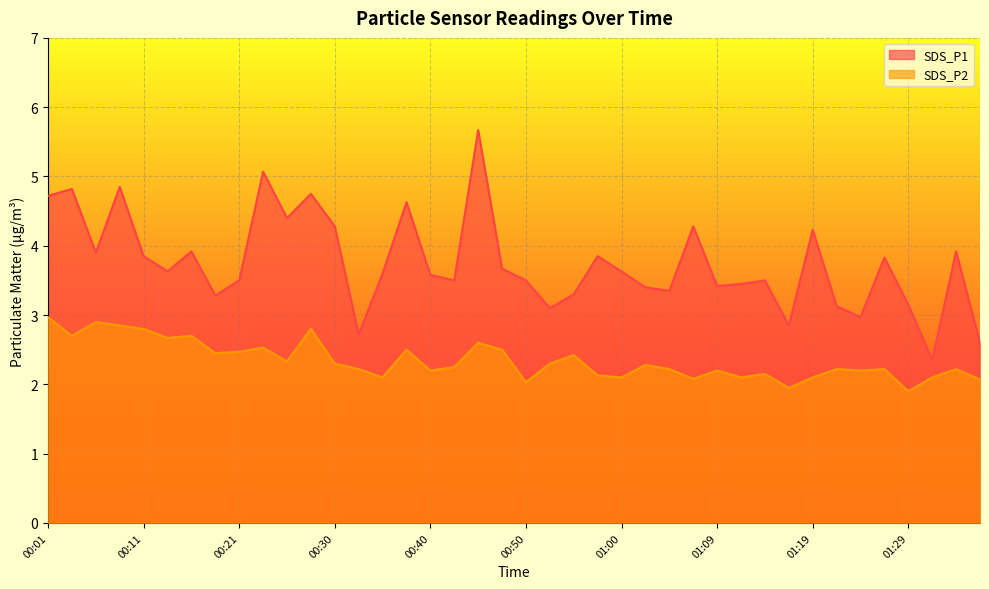

What are all the series names shown in the legend?

SDS_P1, SDS_P2